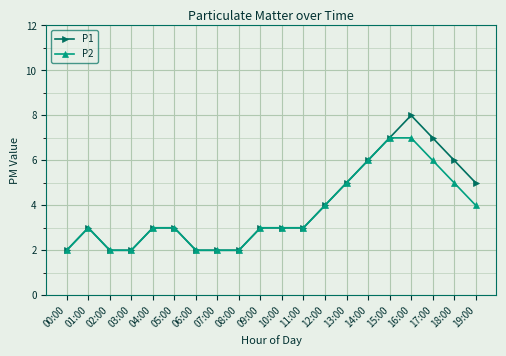

What is the sum of the P2 values at 02:00 and 01:00?

5